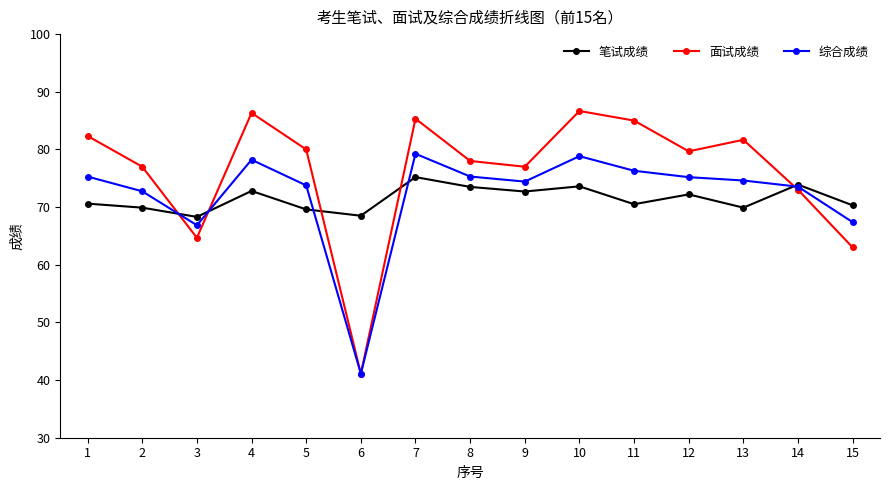

What is the value of the 综合成绩 point at the 12th from the left?

75.2